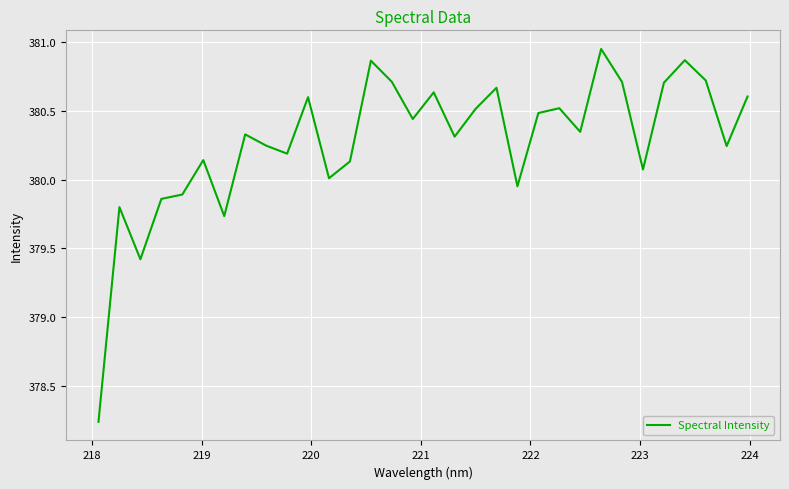

What is the maximum value shown in the chart?

380.9